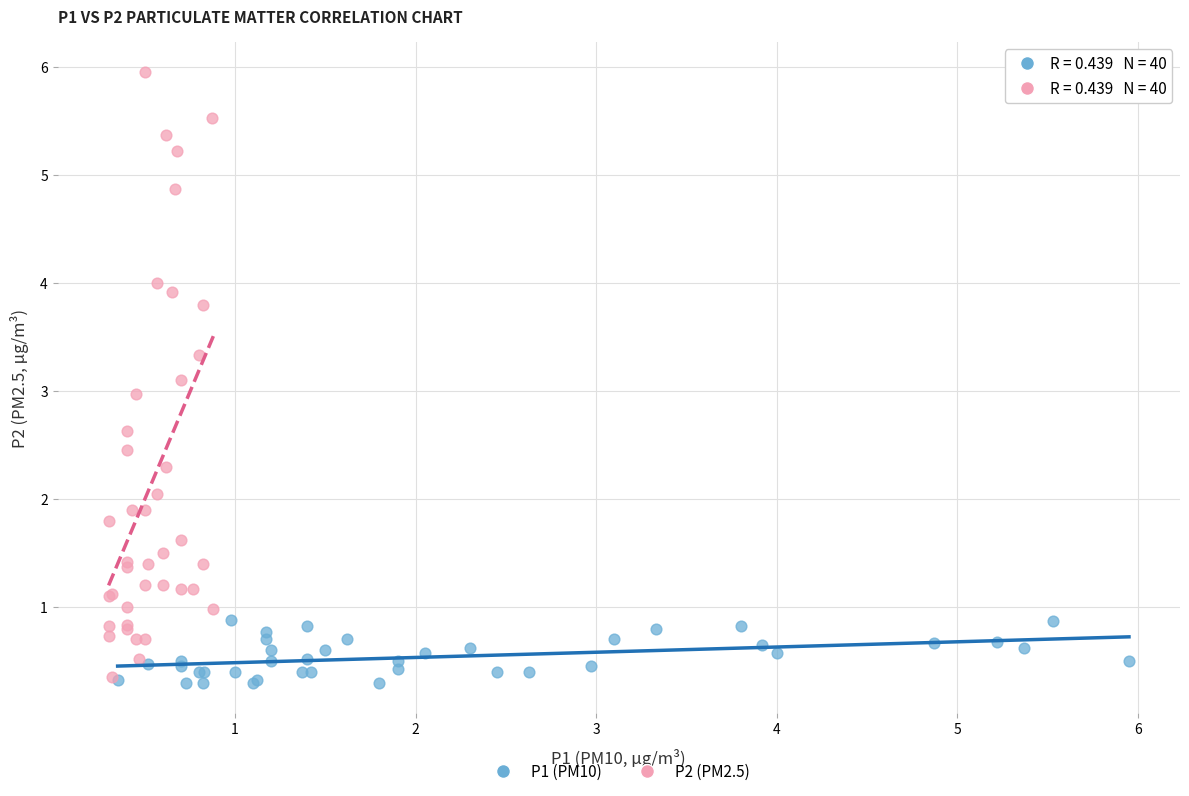

Which series contains the highest Y value?

P2 (PM2.5)